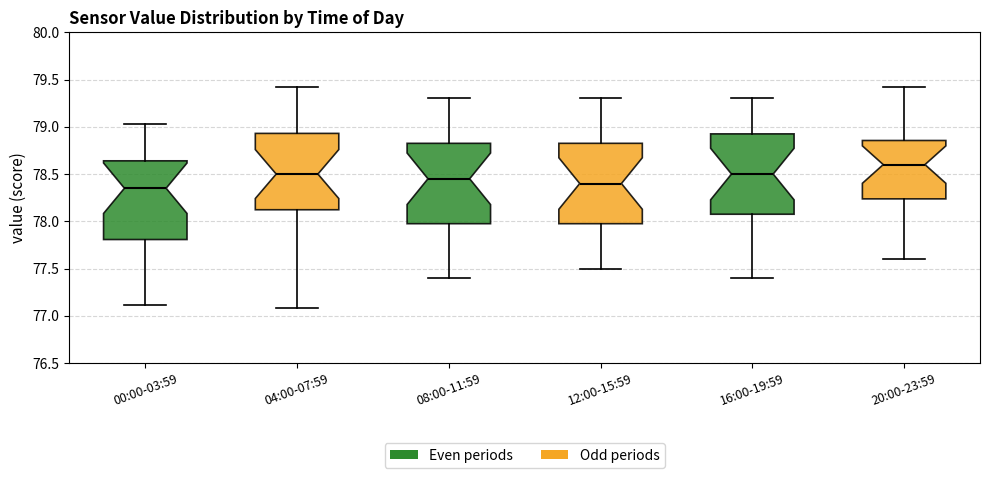

Which box has the highest median line?

20:00-23:59